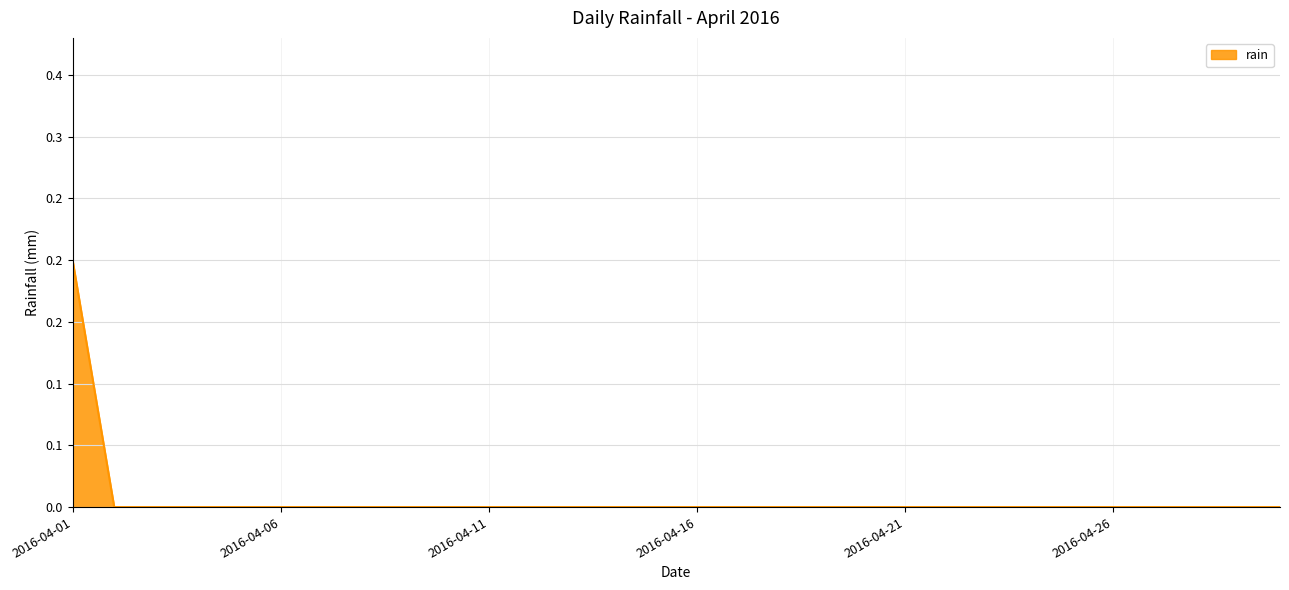

Does the chart have visible grid lines?

Yes